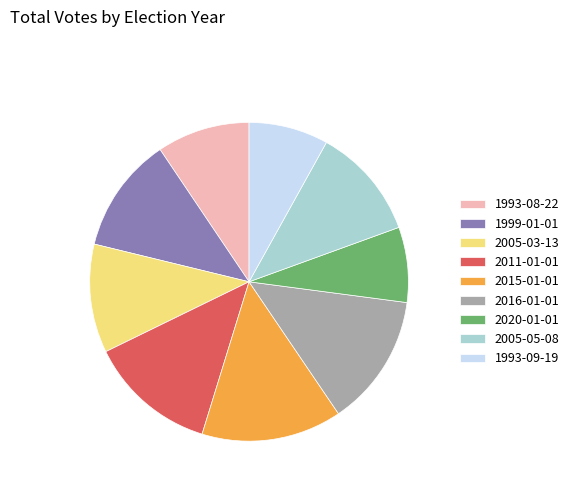

Does any single category account for the majority?

No